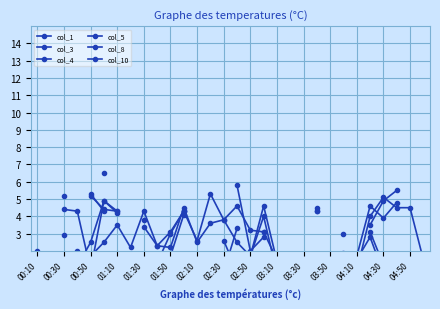

What is the label of the 4th point from the left?

01:10